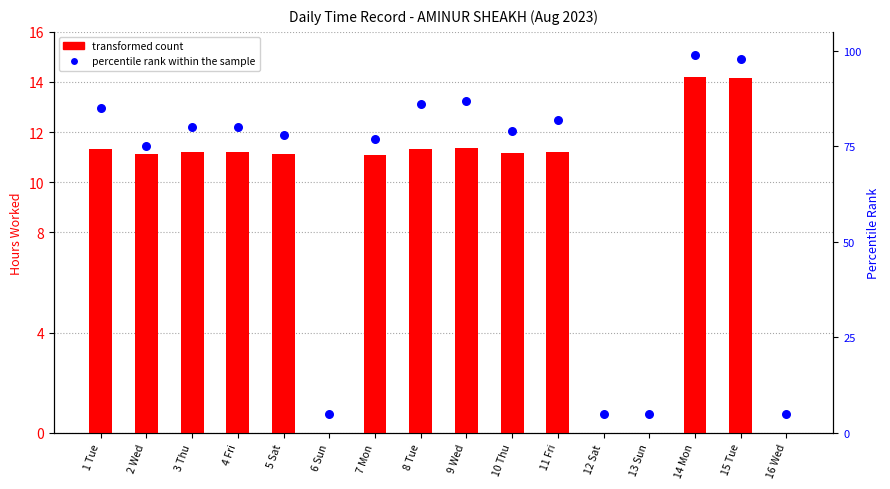

Which series has the largest total across all categories?

percentile rank within the sample